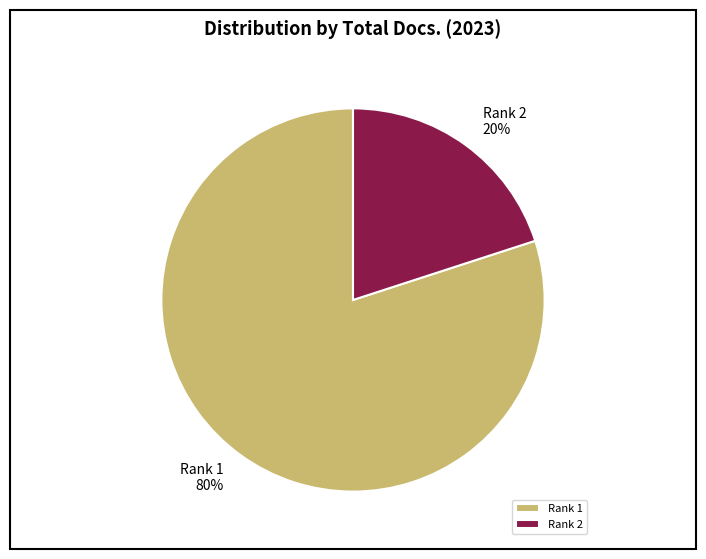

Does Rank 1 account for over 50% of the chart?

Yes